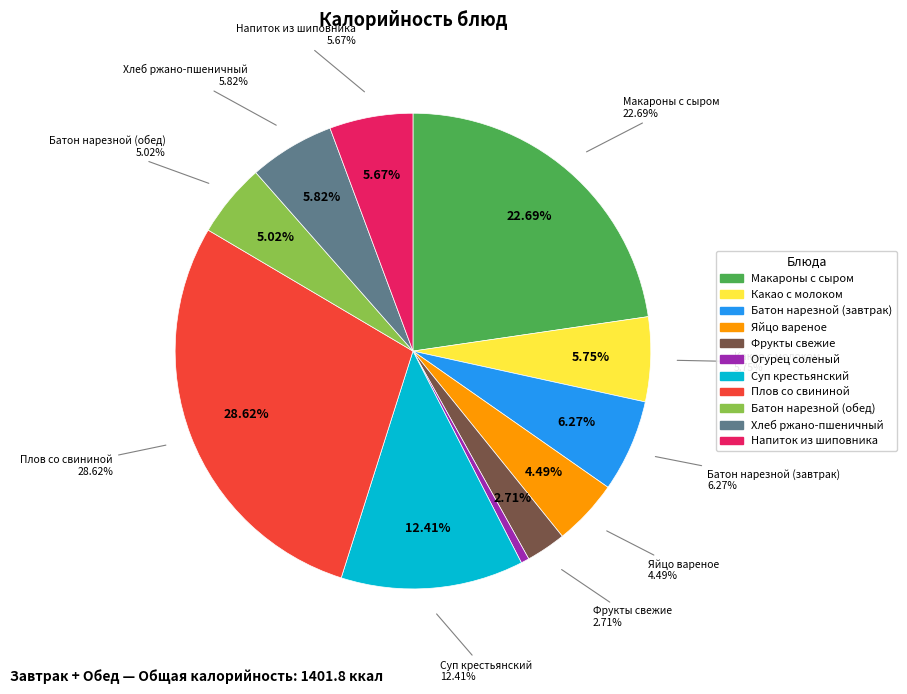

To the nearest percent, what is the average slice percentage?

9%